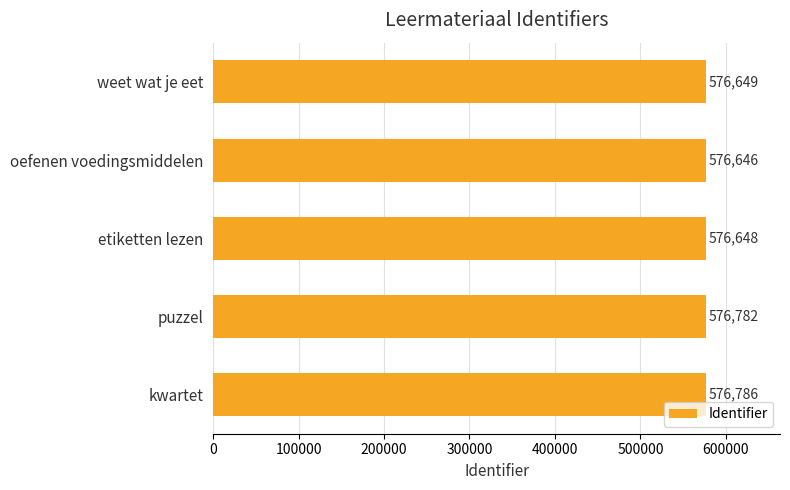

Does the chart contain stacked bars?

No